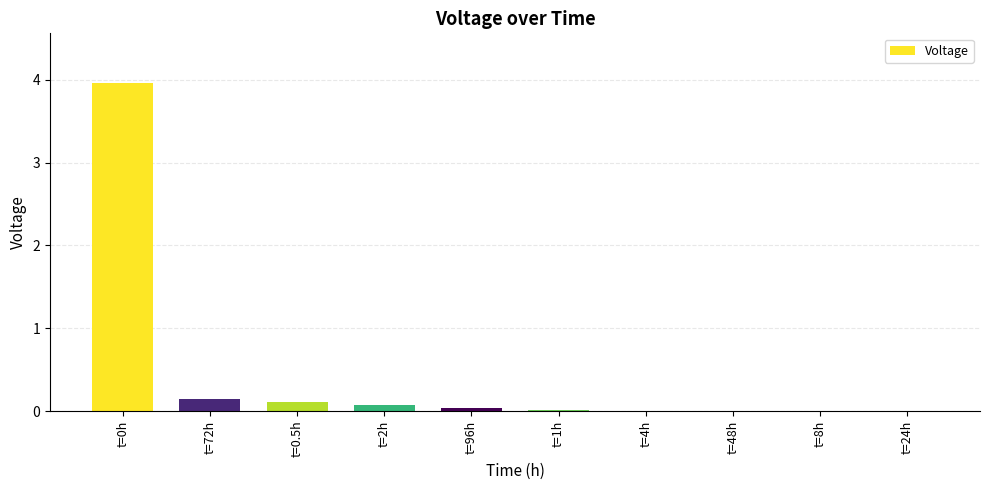

What is the greatest value displayed?

4.0